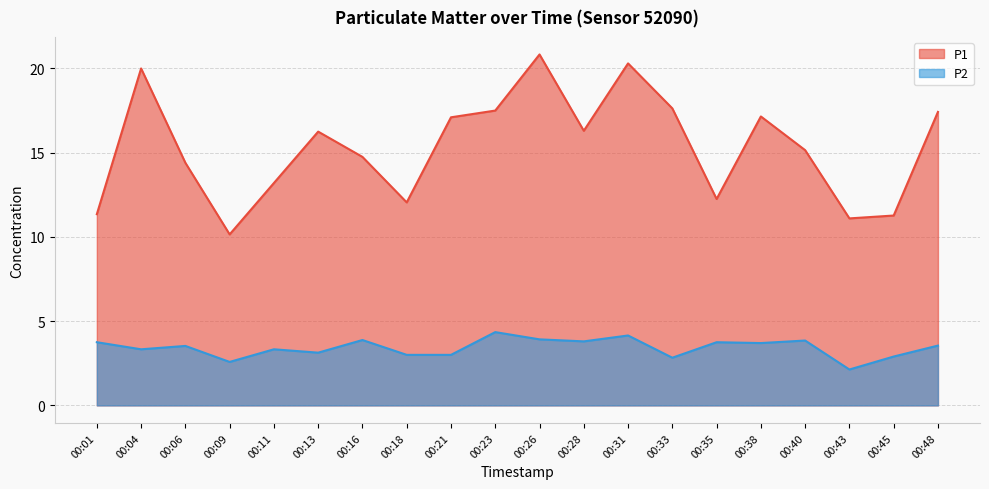

What is the value of the P1 point at the 16th from the left?

17.1